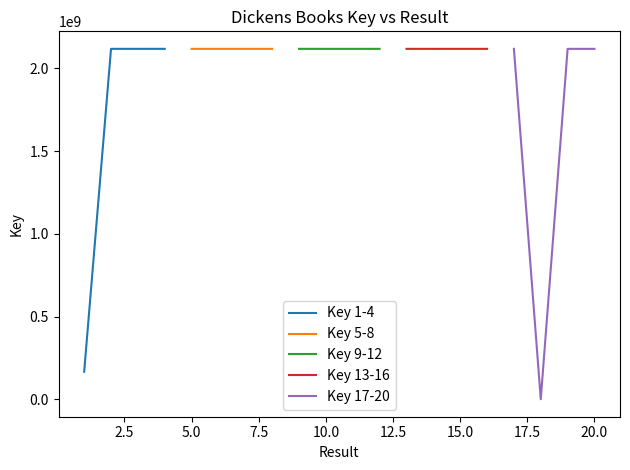

True or false: Key 17-20 and Key 13-16 intersect in this chart.

False